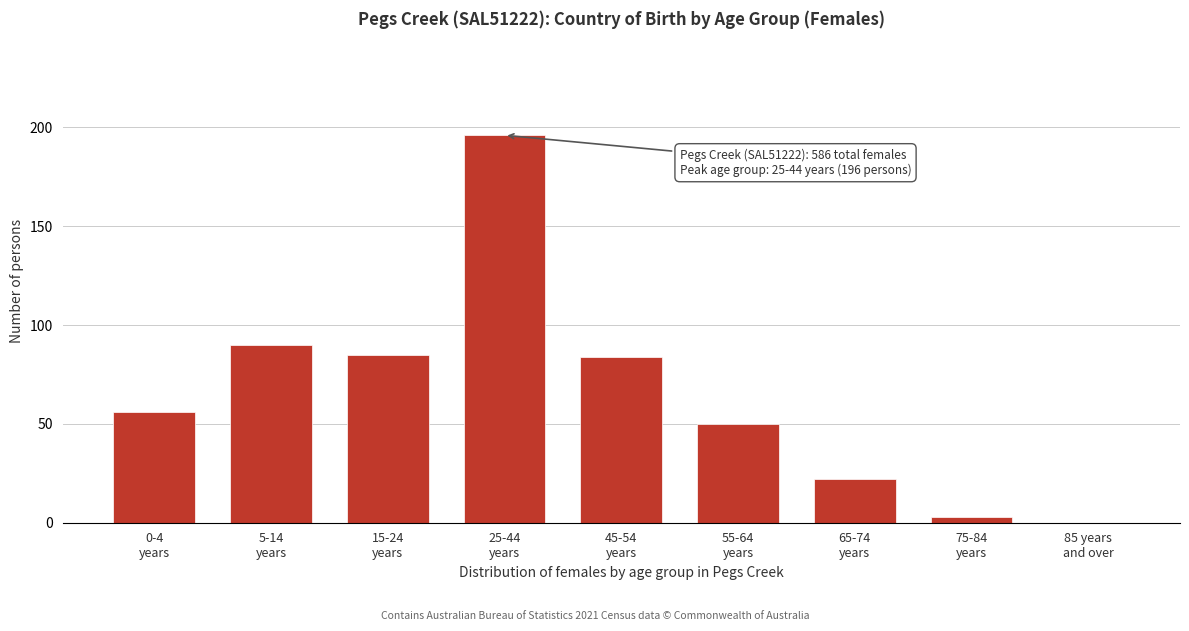

What is the greatest value displayed?

196